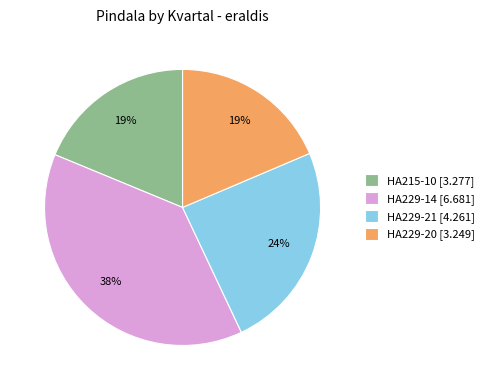

What percentage is the HA229-20 slice, to the nearest percent?

19%